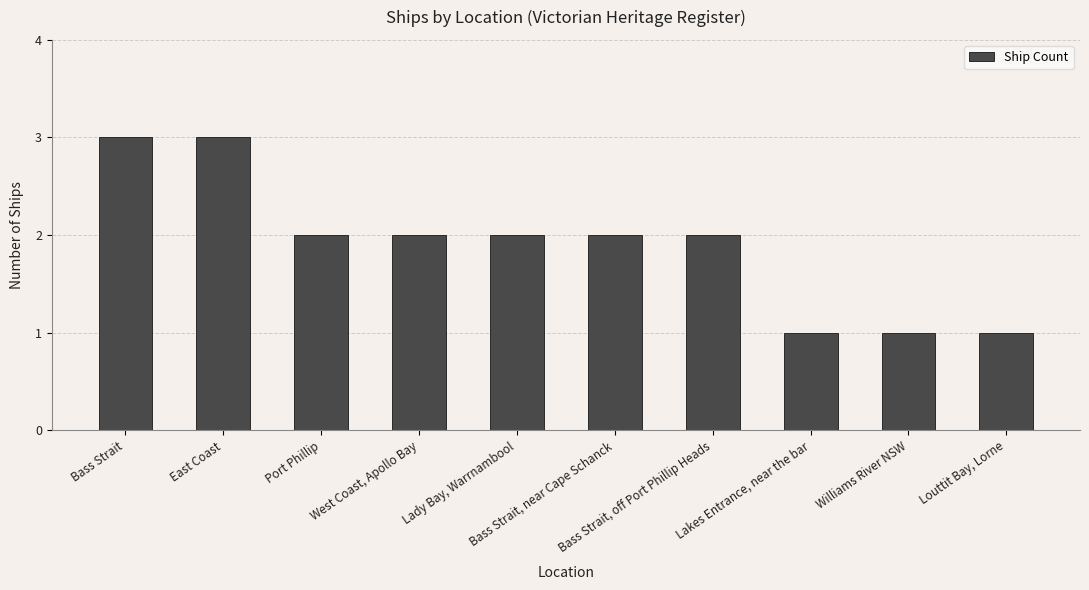

What is the difference between the maximum and minimum values?

2